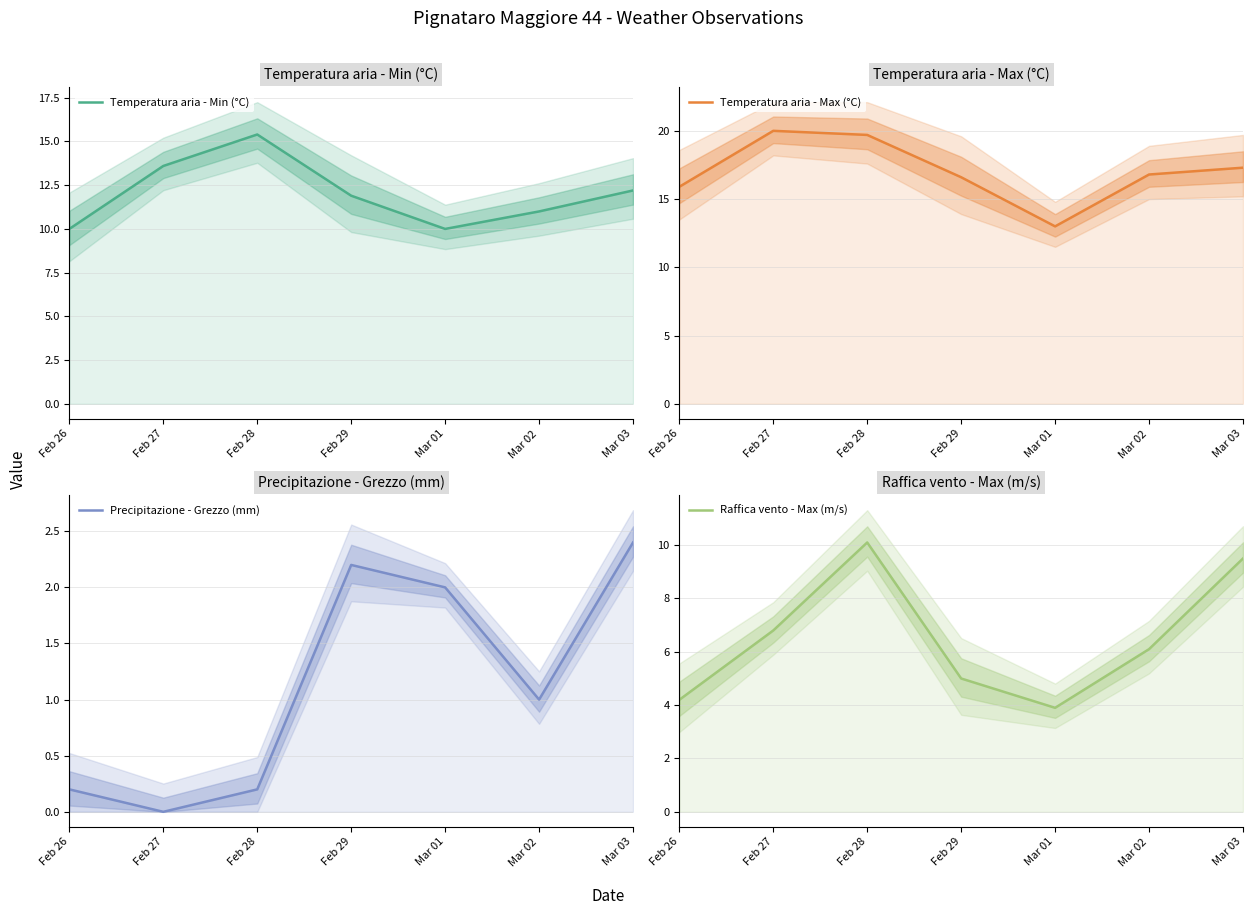

Is the value of Raffica vento - Max (m/s) at Mar 02 greater than the value of Temperatura aria - Min (°C) at Feb 26?

No